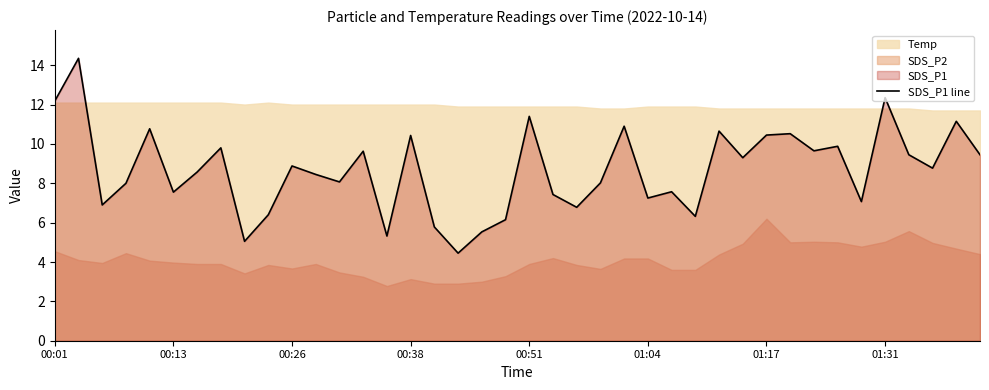

Which has a higher value, 10 or 14?

10